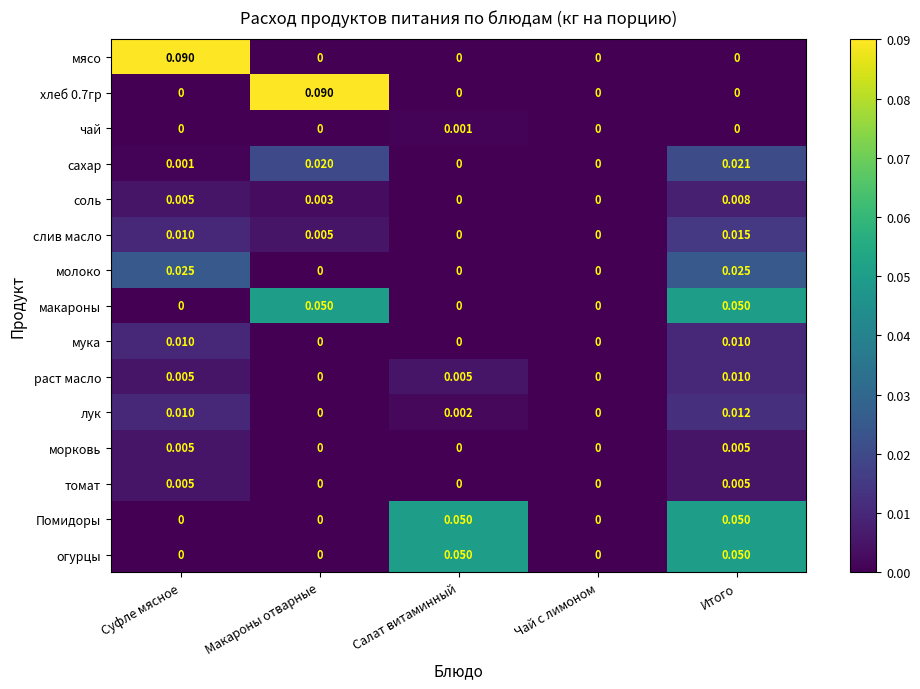

At which label does мясо reach its peak?

Суфле мясное